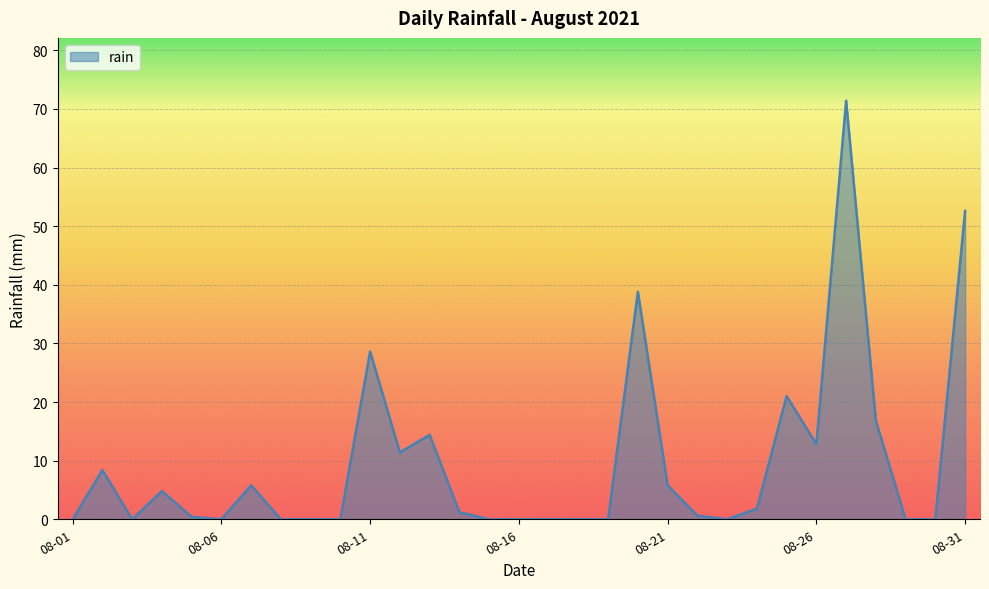

What is the maximum value shown in the chart?

71.4